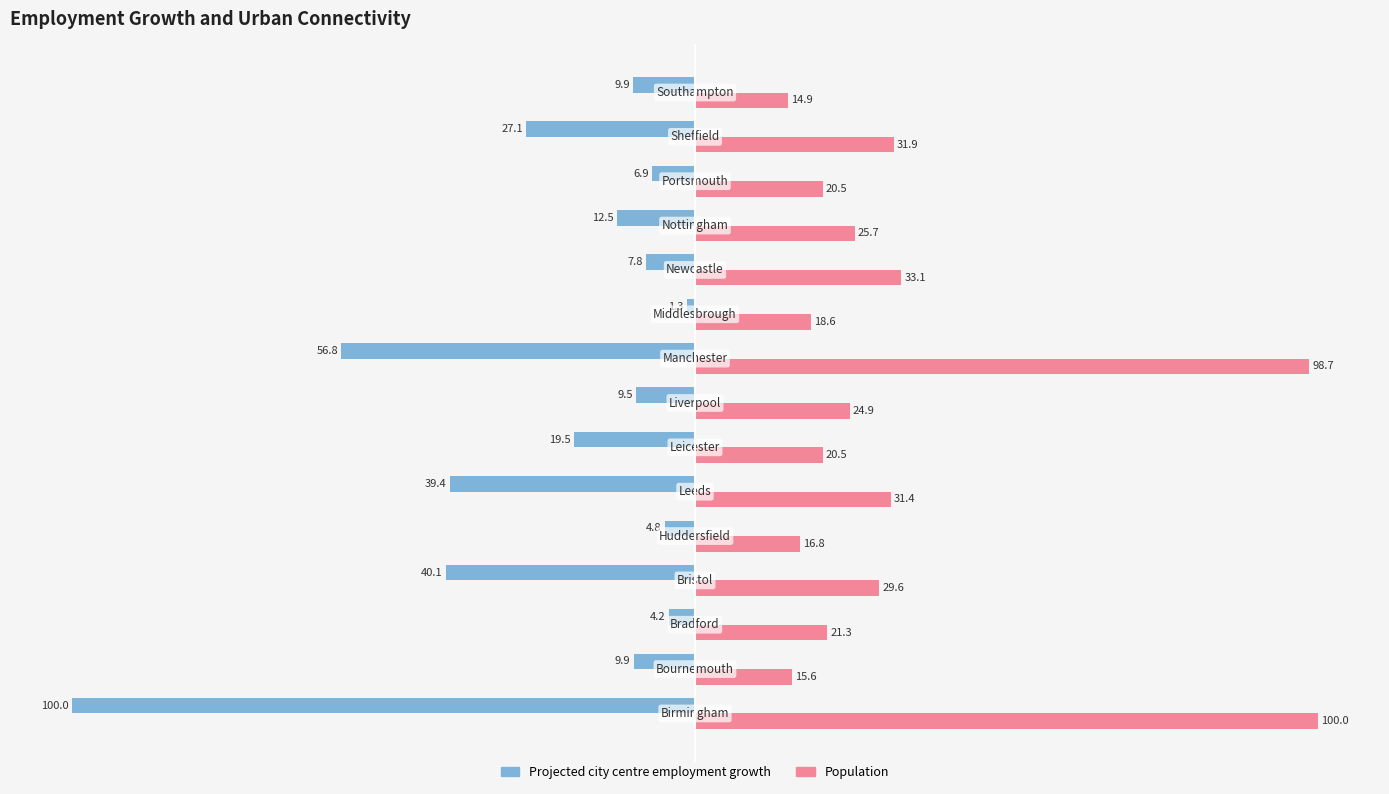

List the series in order of their overall mean, highest first.

Population, Projected city centre employment growth